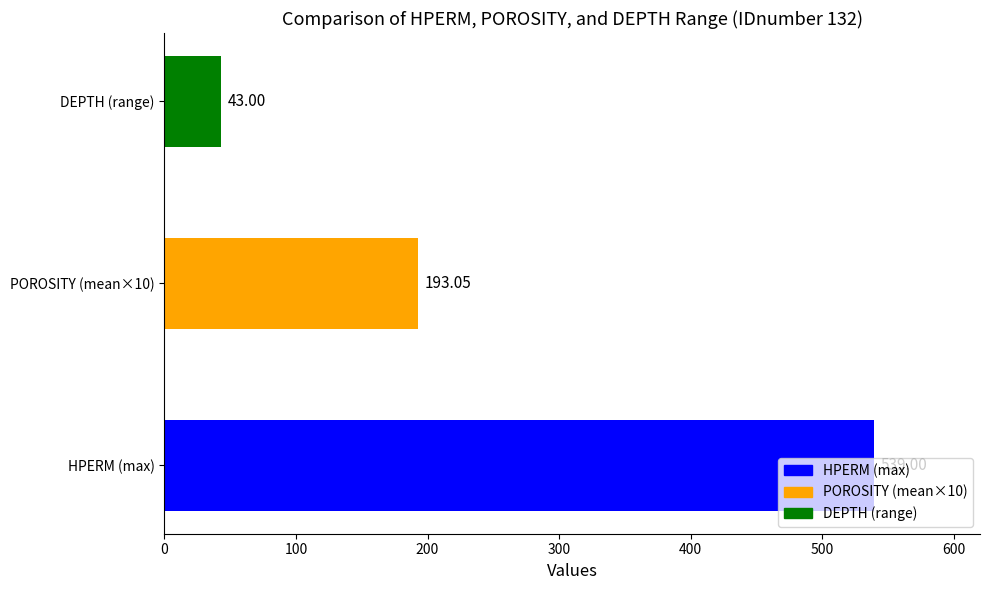

How many bars are there in total?

3